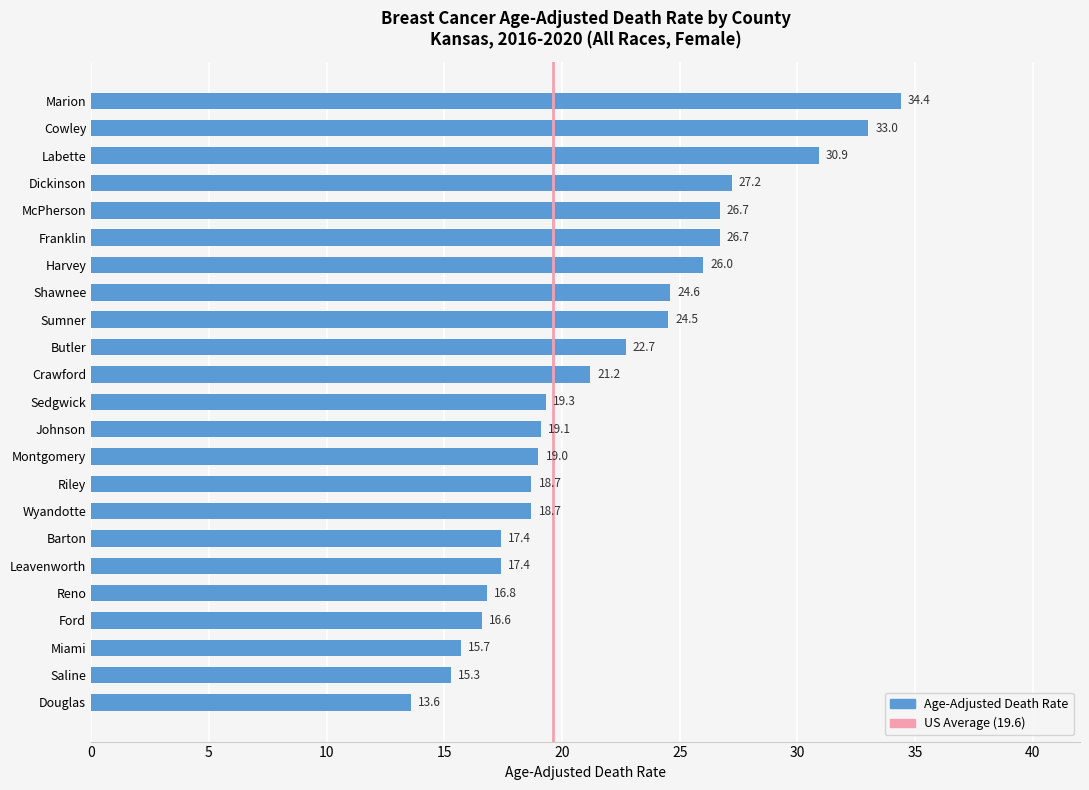

What is the sum of all values?

505.5